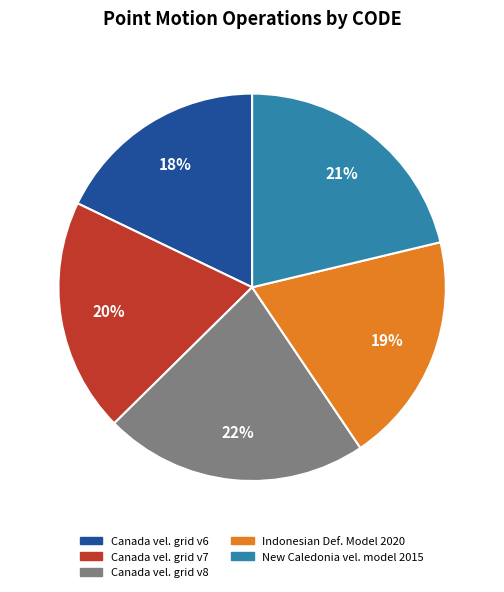

To the nearest percent, what is the average slice percentage?

20%